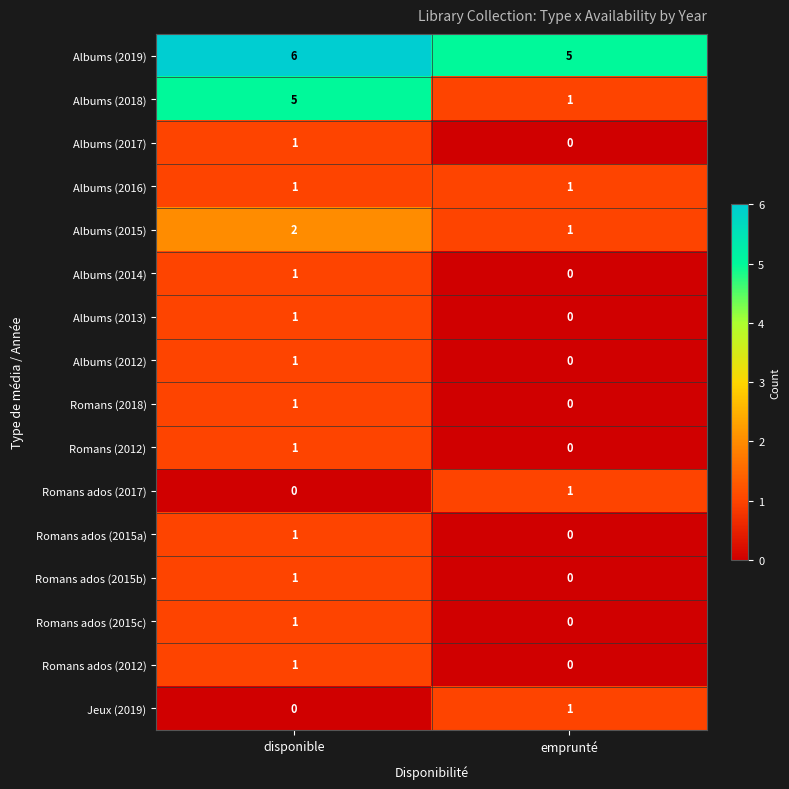

What is the maximum value shown in the chart?

6